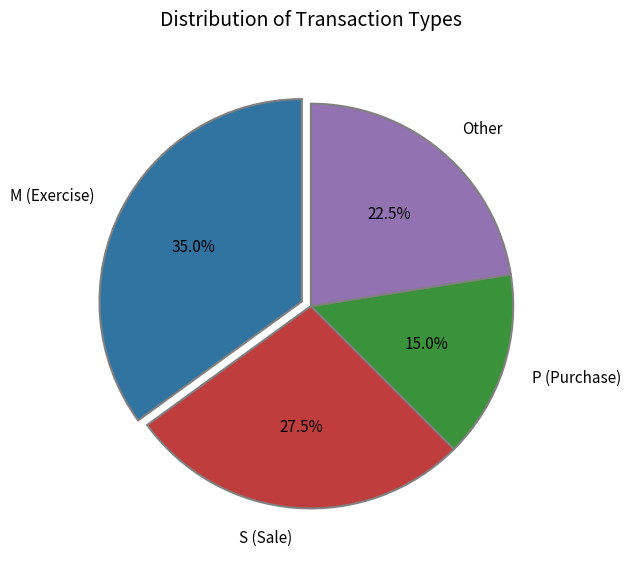

Rank the categories by value from lowest to highest.

P (Purchase), Other, S (Sale), M (Exercise)